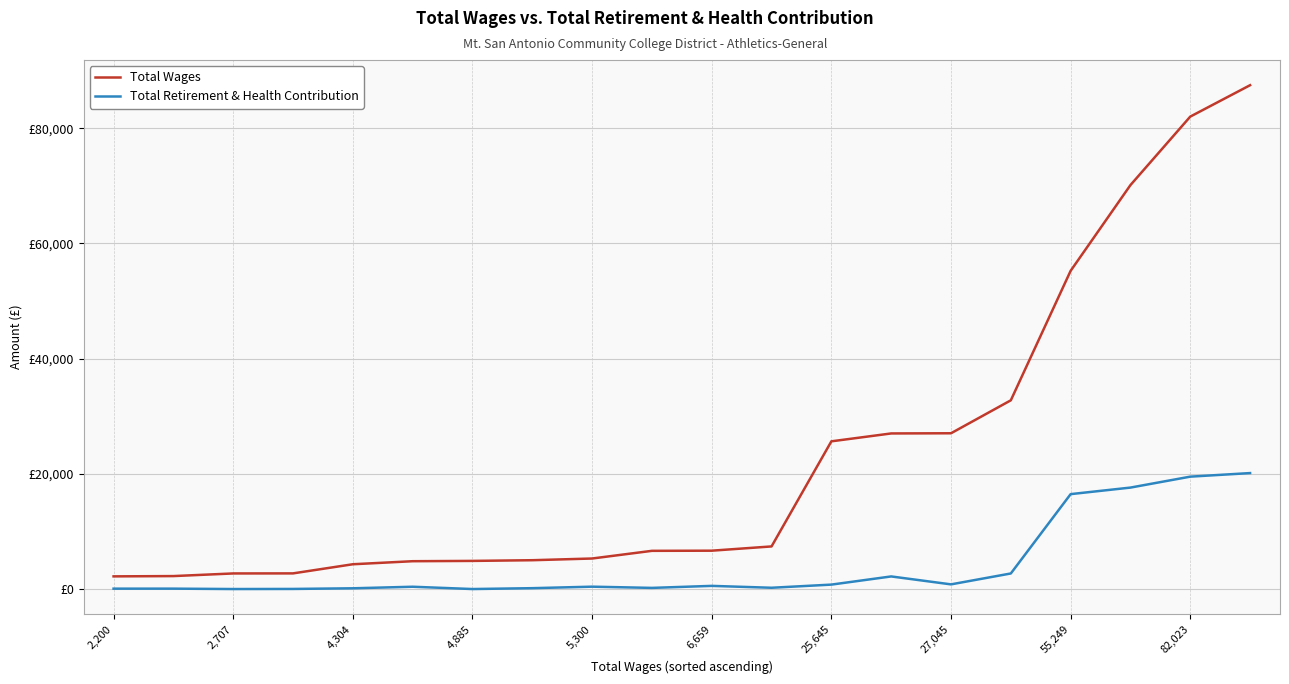

Does the chart display data point markers on the line(s)?

No